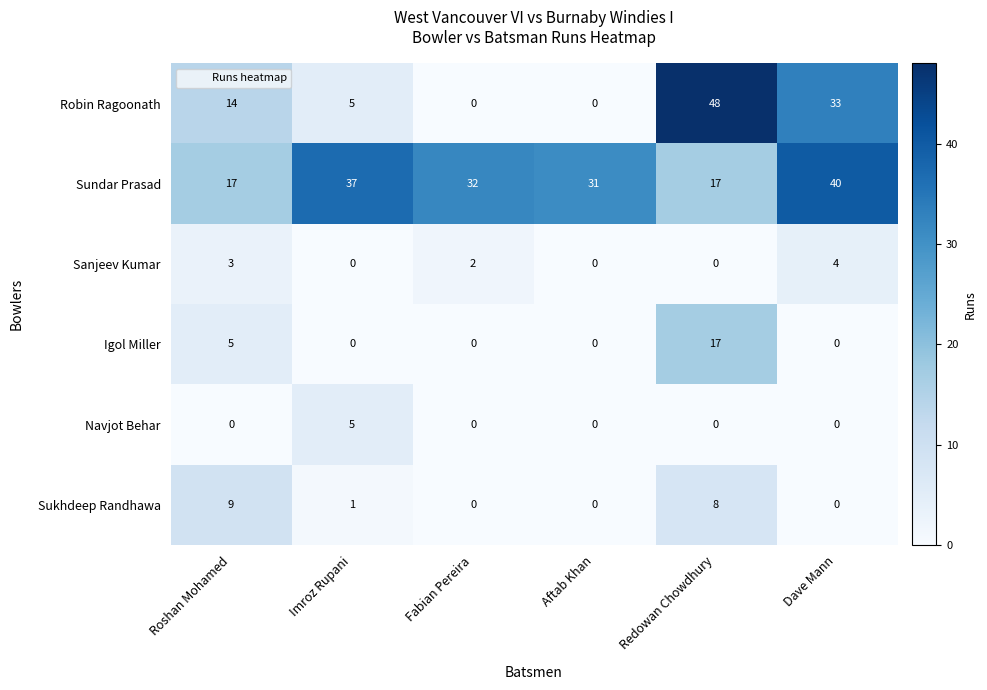

True or false: Sanjeev Kumar has a value of 2 at Roshan Mohamed.

False